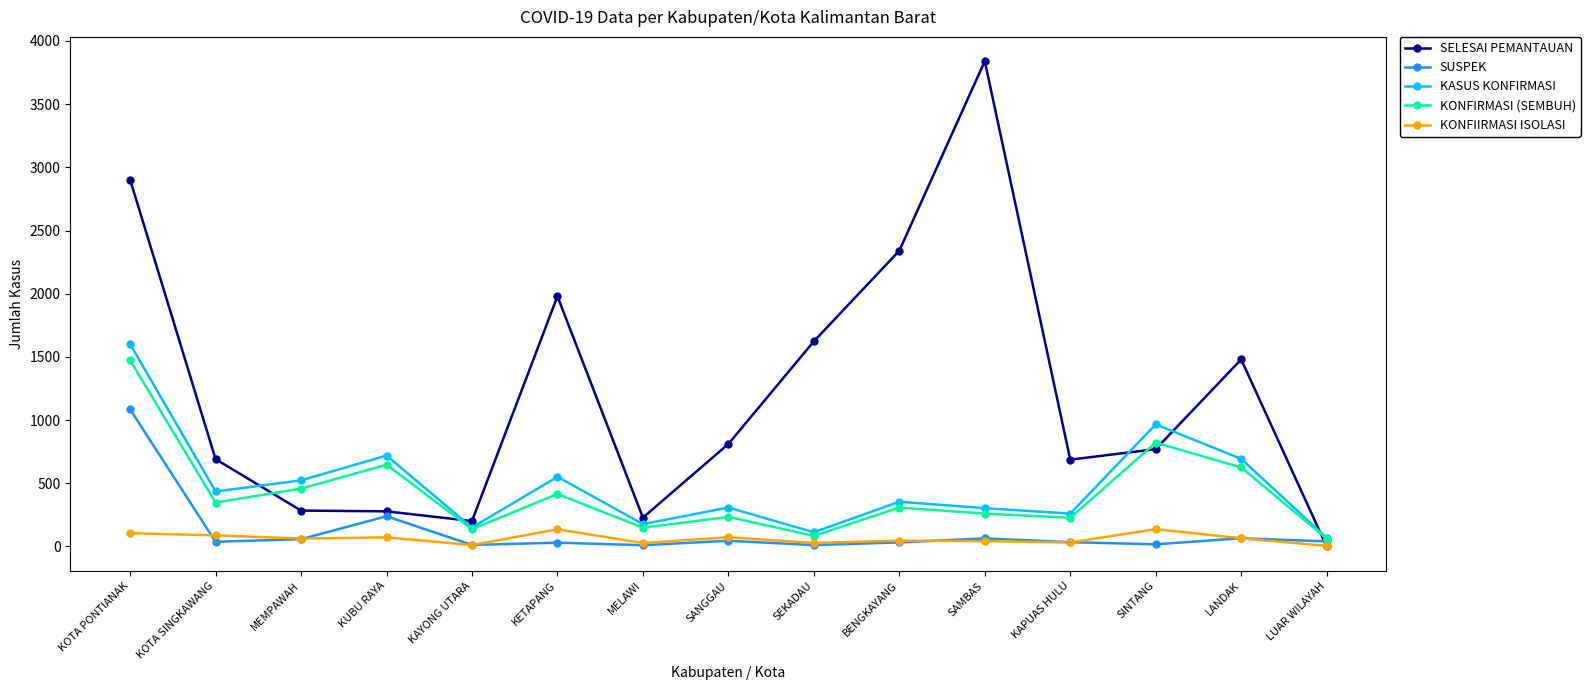

True or false: KASUS KONFIRMASI and SELESAI PEMANTAUAN intersect in this chart.

True